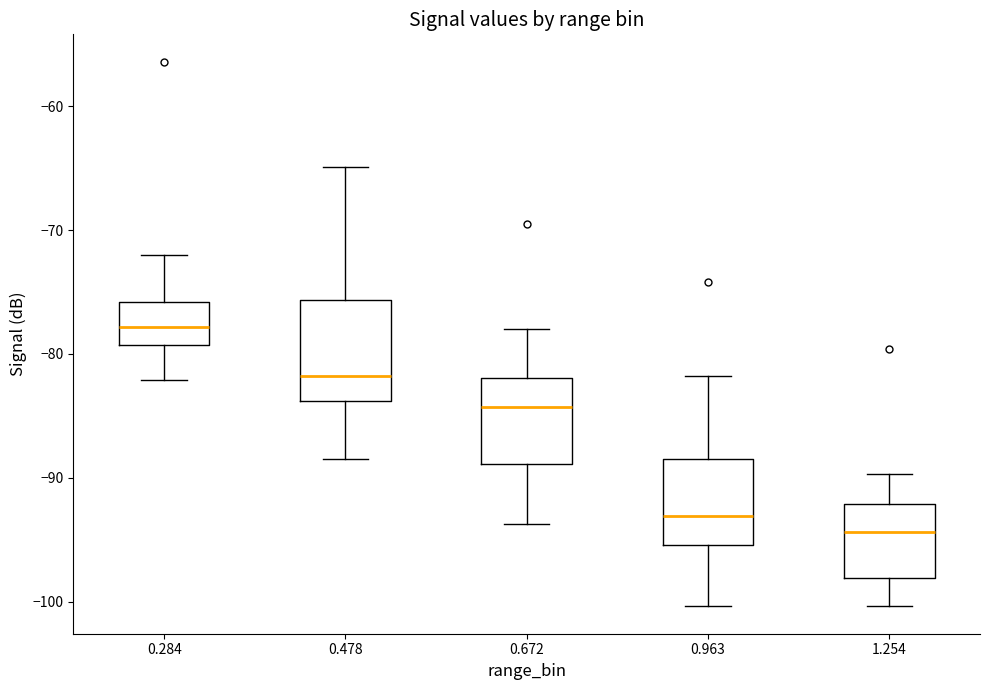

Where does the upper whisker of the box at x = 0.284 end on the y-axis? The values are not printed on the chart, so give them approximately, as read against the axis.

-72